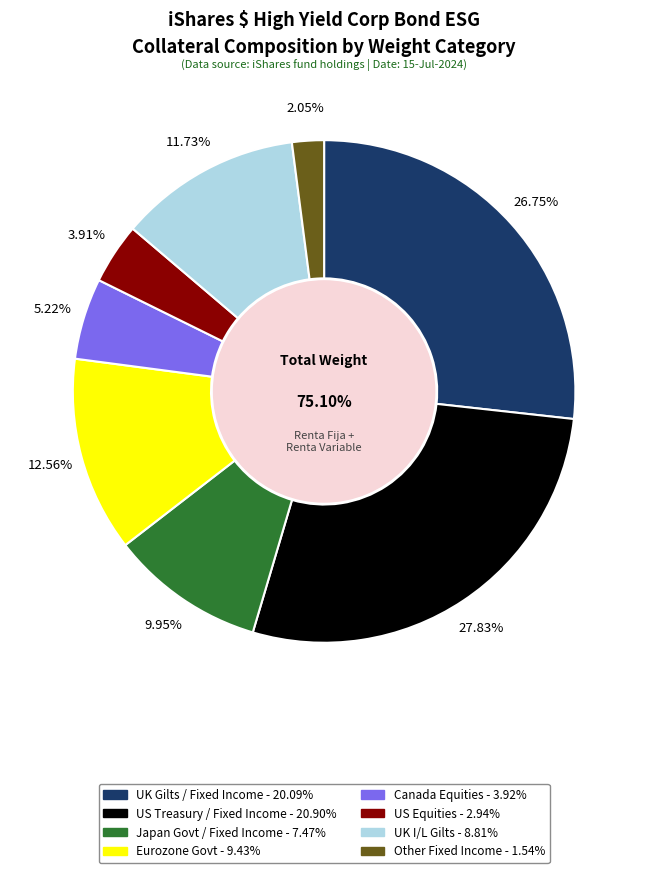

The 13 slice represents 3% of the pie. True or false?

True